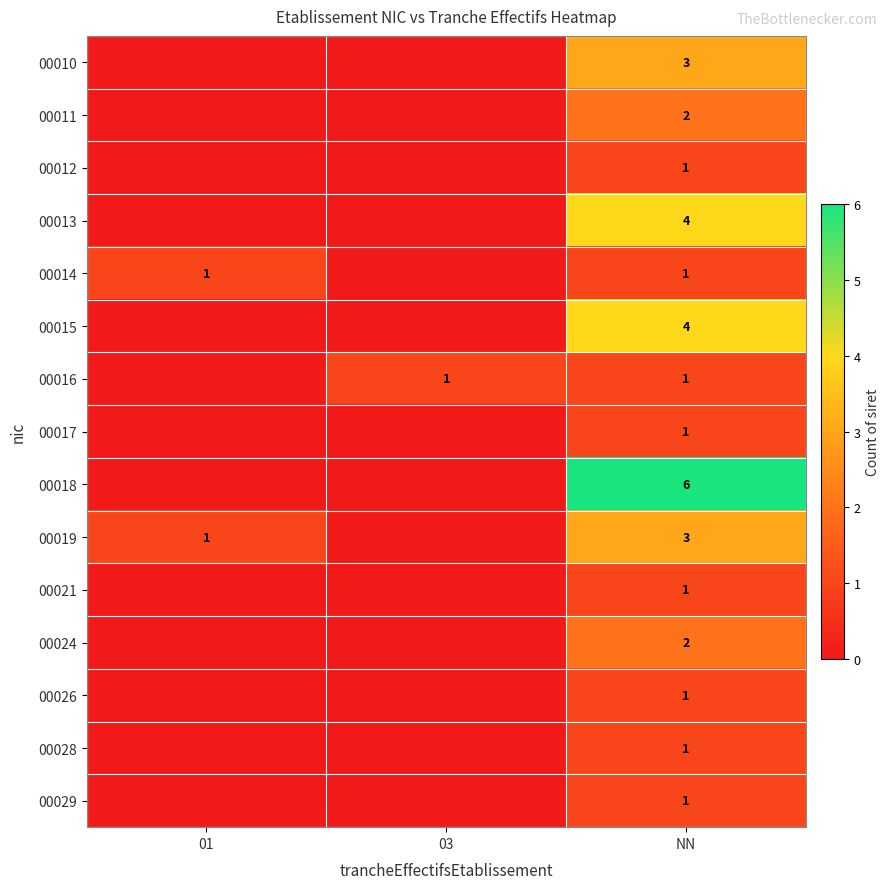

The 00018 series shows 8 at NN. True or false?

False